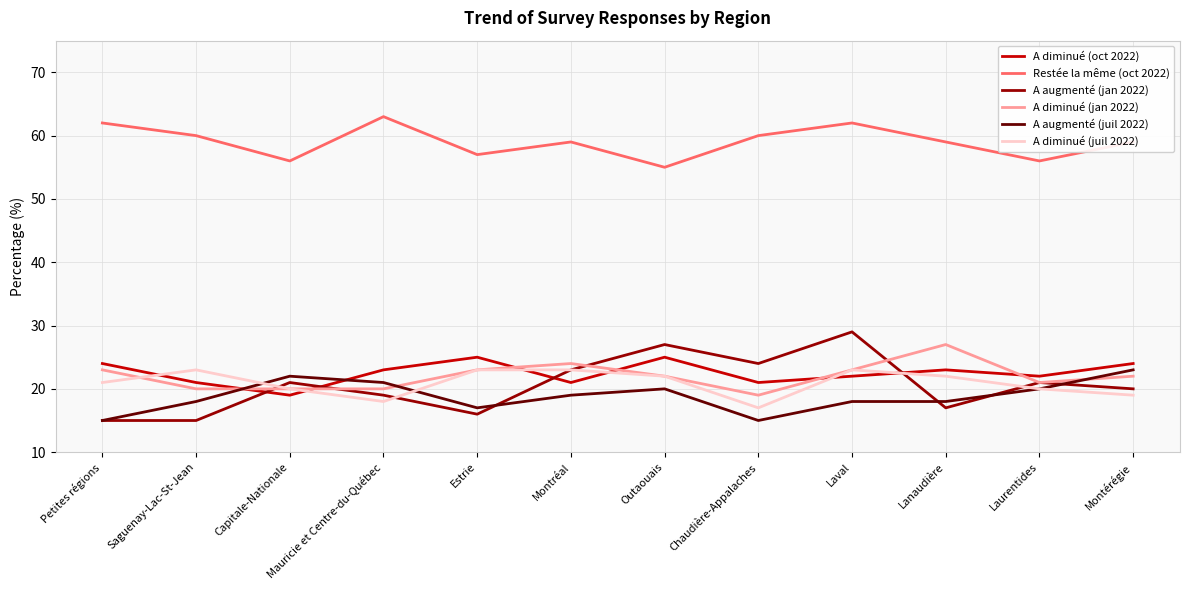

What is the minimum value shown in the chart?

15